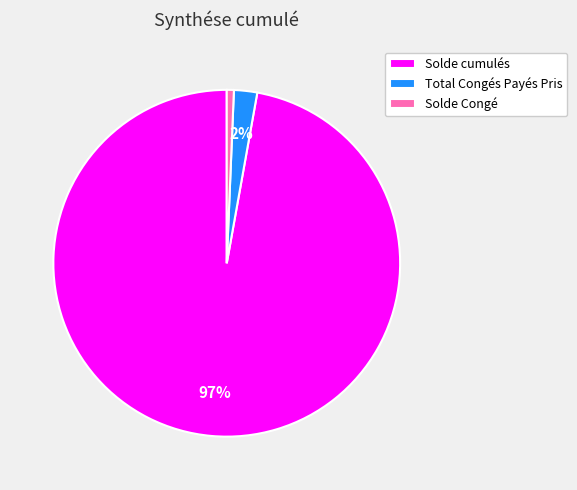

Rank the categories by value from highest to lowest.

Solde cumulés, Total Congés Payés Pris, Solde Congé